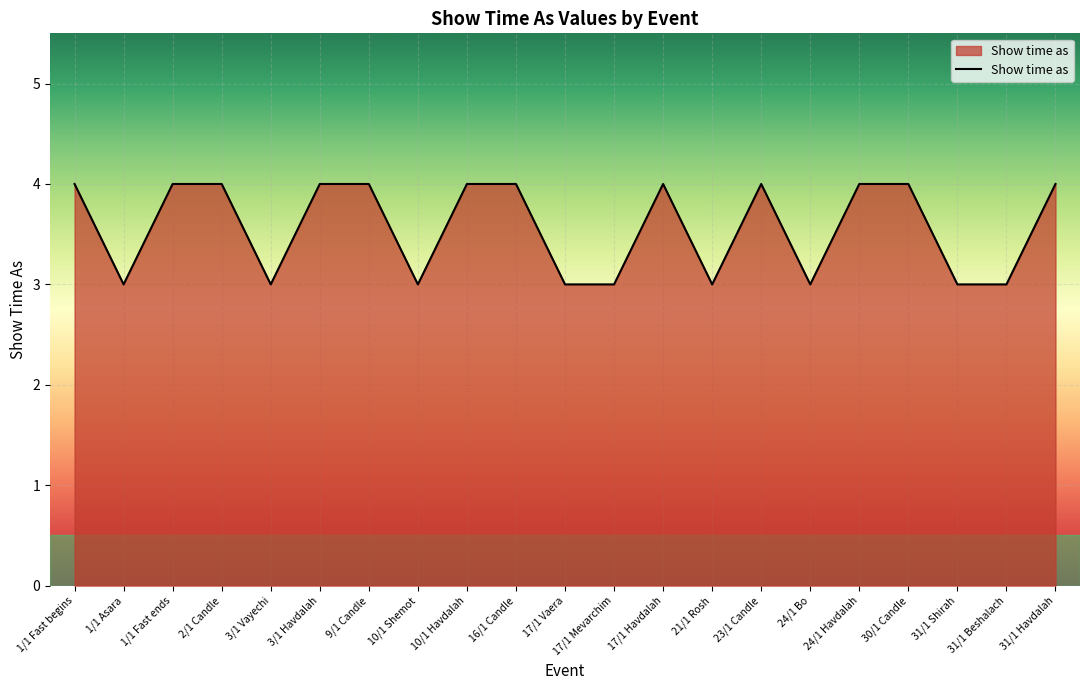

What position from the right is 17/1 Mevarchim?

10